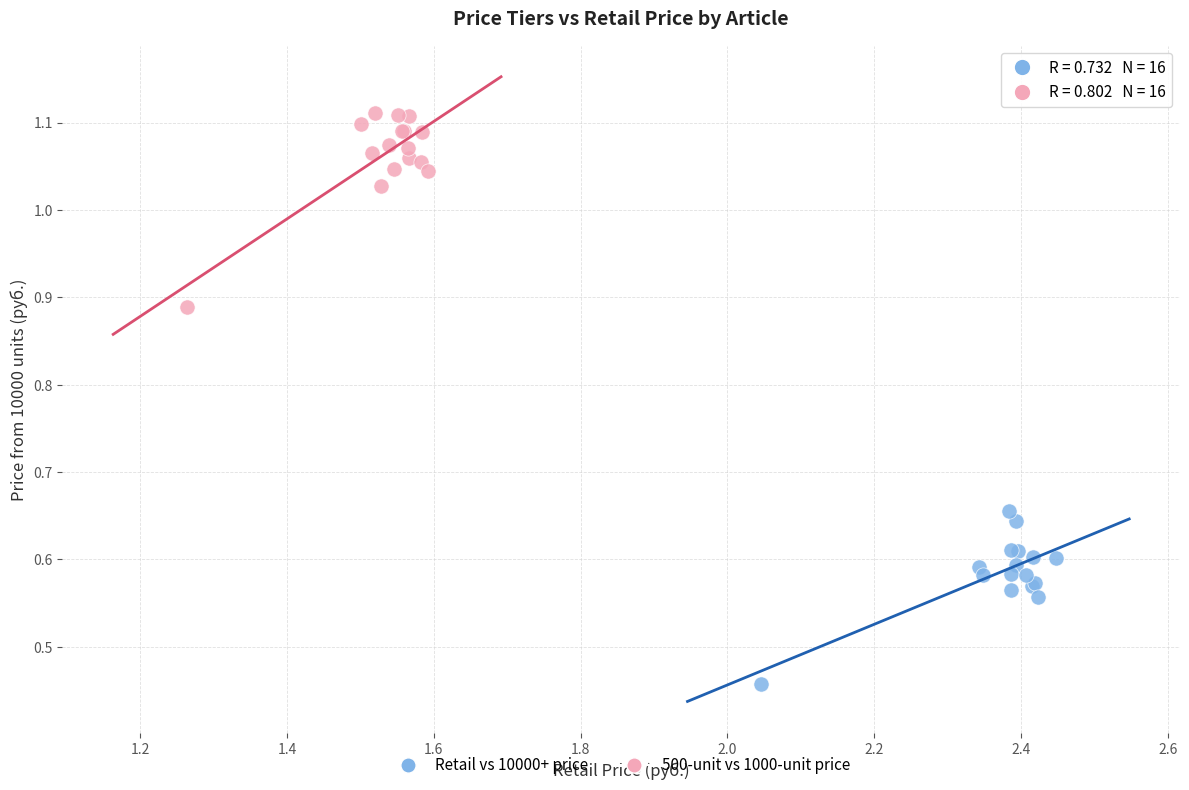

Which series reaches the minimum Y coordinate?

Retail vs 10000+ price